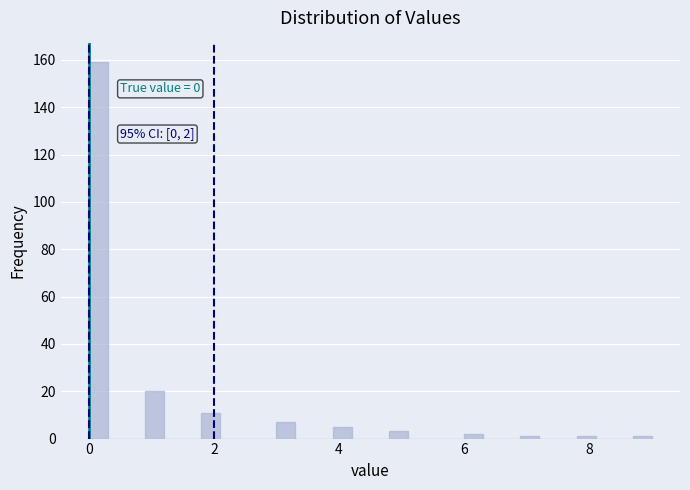

Read against the x-axis, roughly where is the centre of the tallest bar?

0.2